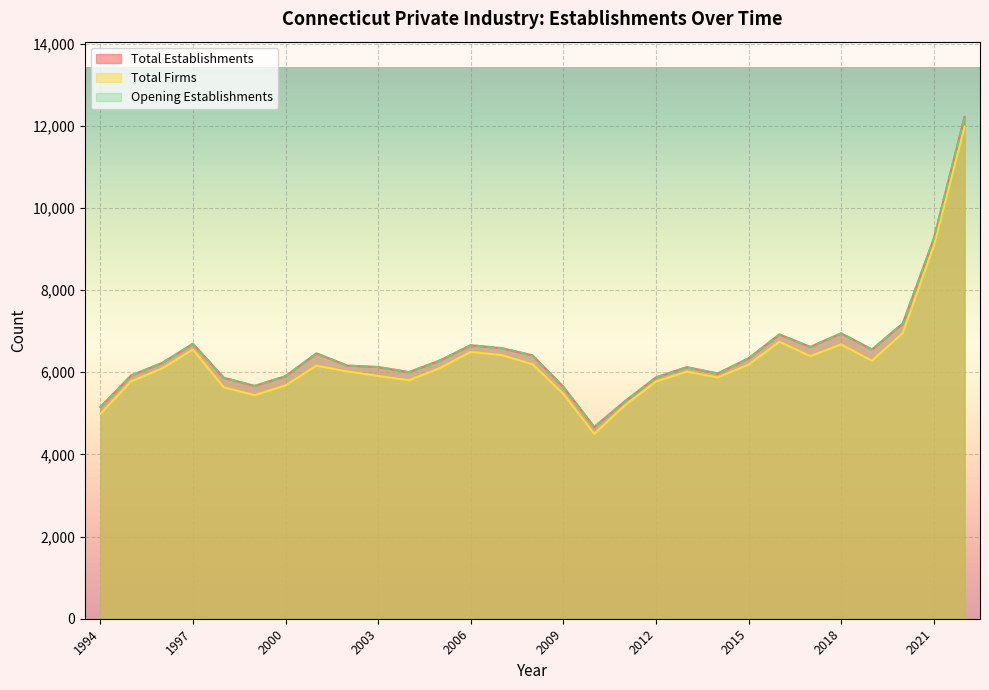

What are all the series names shown in the legend?

Total Establishments, Total Firms, Opening Establishments